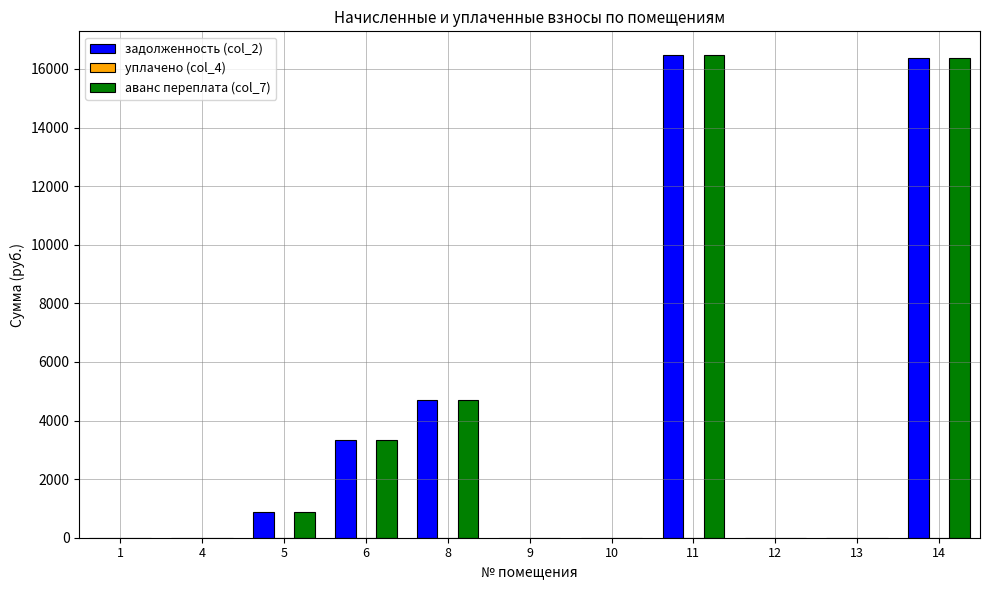

How many distinct data groups are displayed?

3